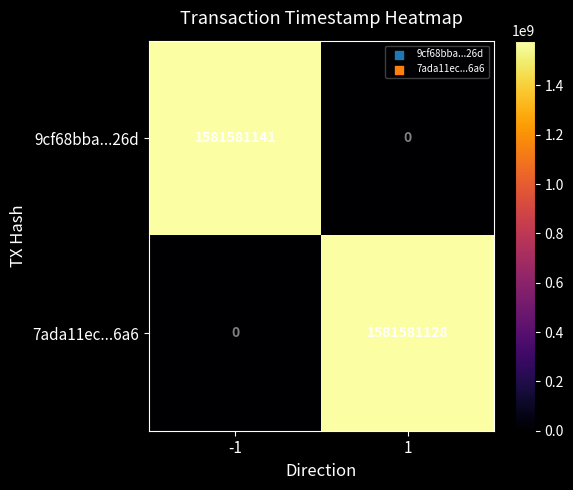

Reading left to right, extract all data points from this chart.

9cf68bba...26d: -1=1581581141	1=0
7ada11ec...6a6: -1=0	1=1581581128